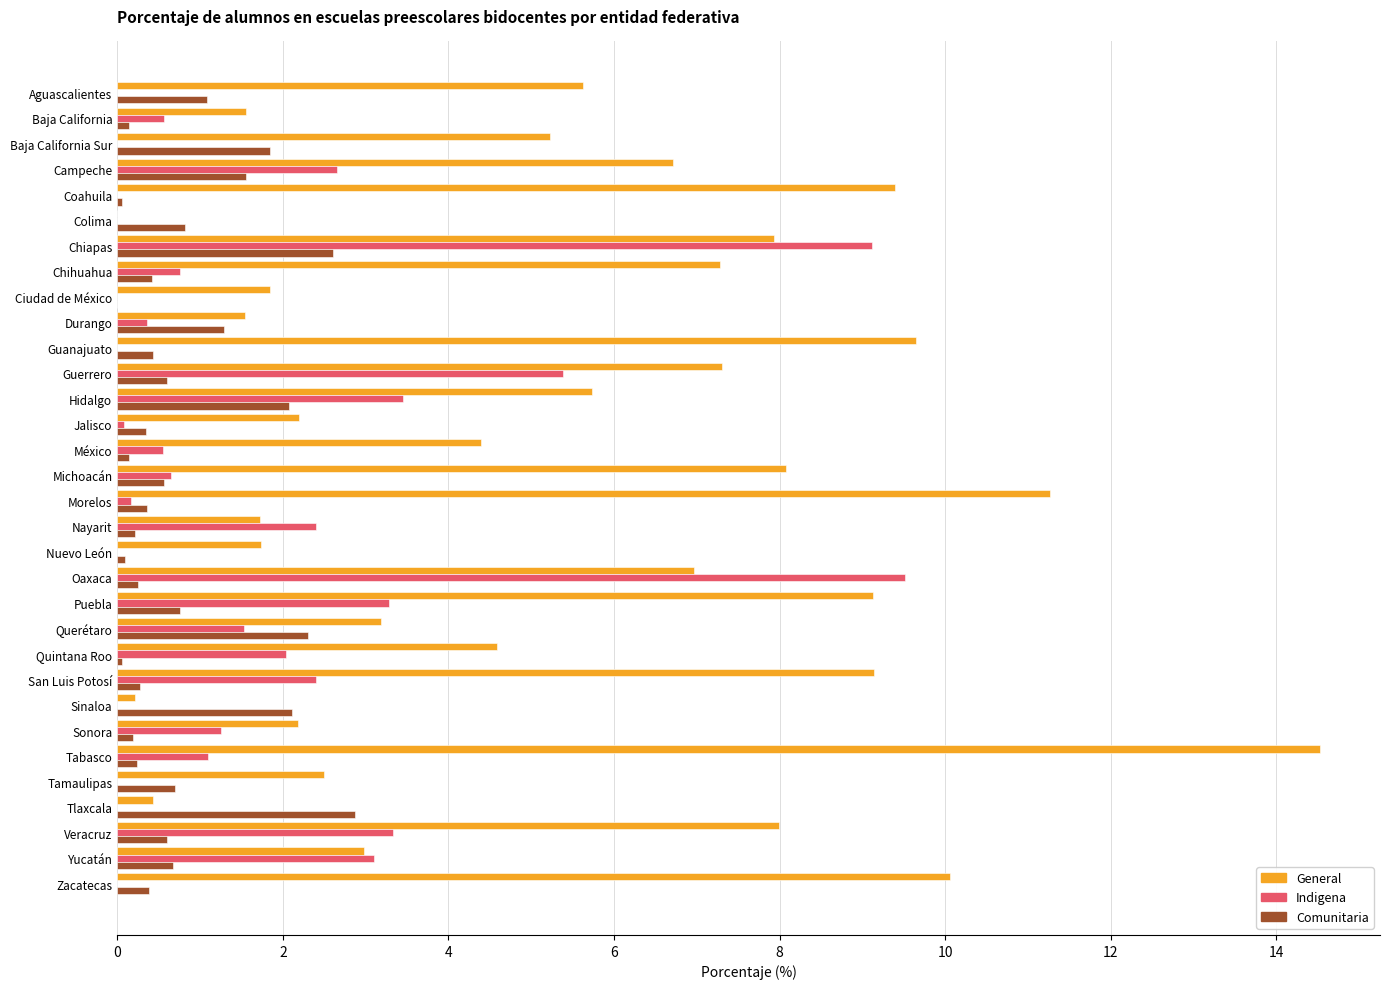

What are all the series names shown in the legend?

General, Indigena, Comunitaria